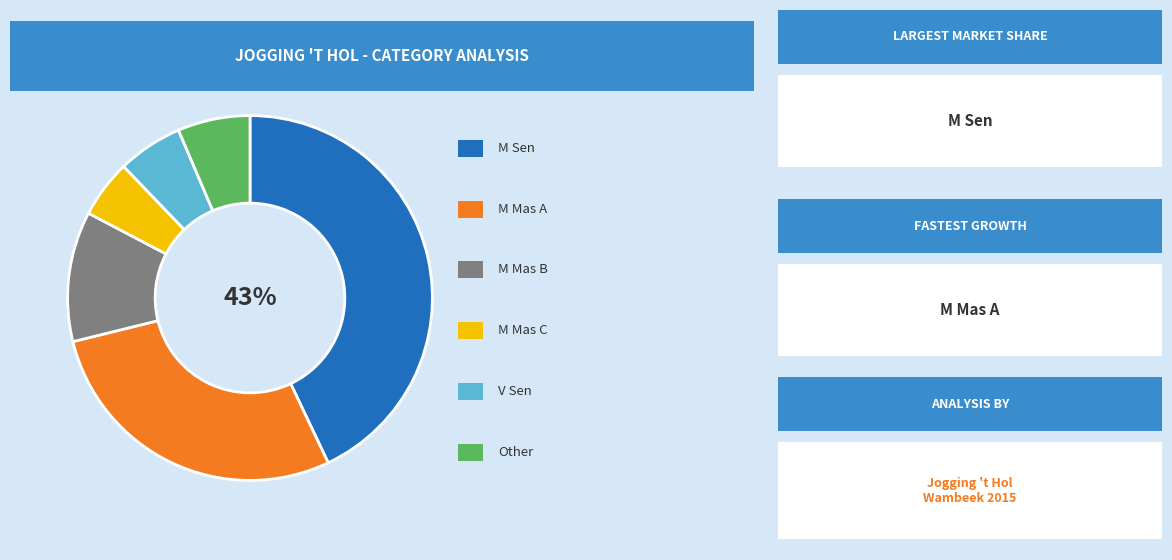

Does any single category account for the majority?

No